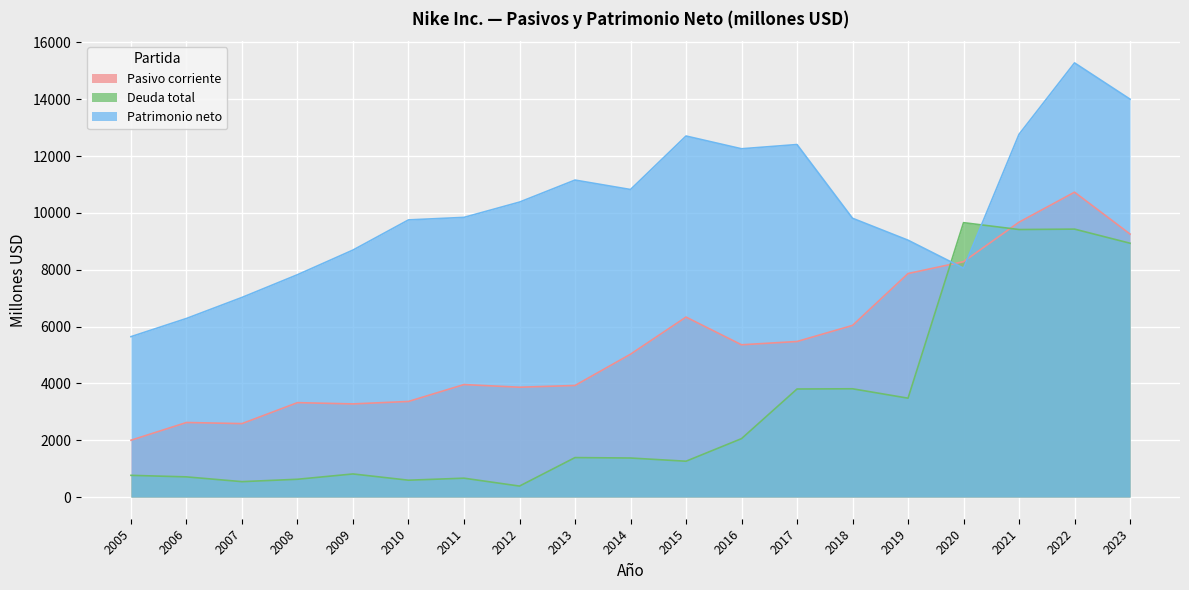

Does the chart display data point markers on the line(s)?

No